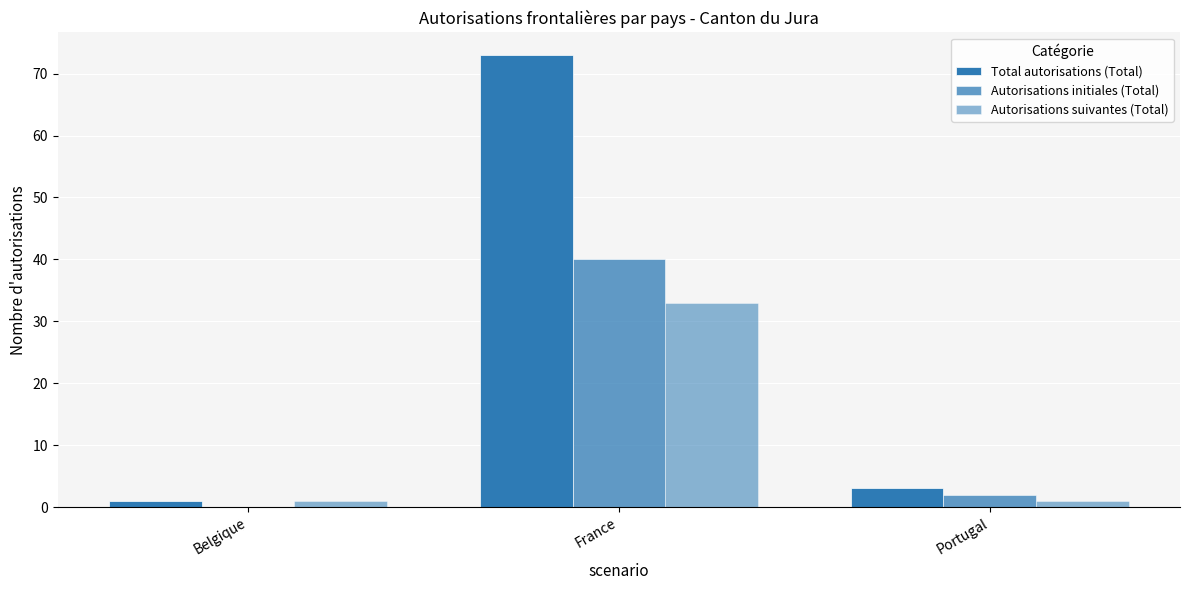

Are the bars horizontal?

No